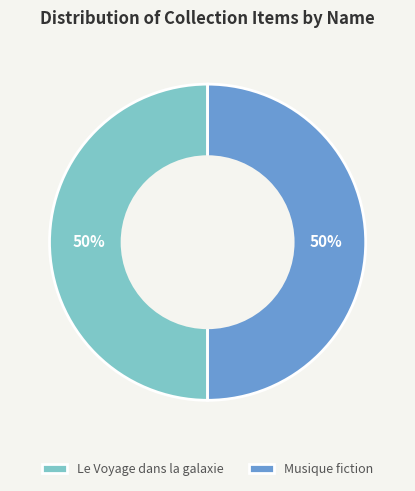

Combined, do Musique fiction and Le Voyage dans la galaxie account for over 50%?

Yes